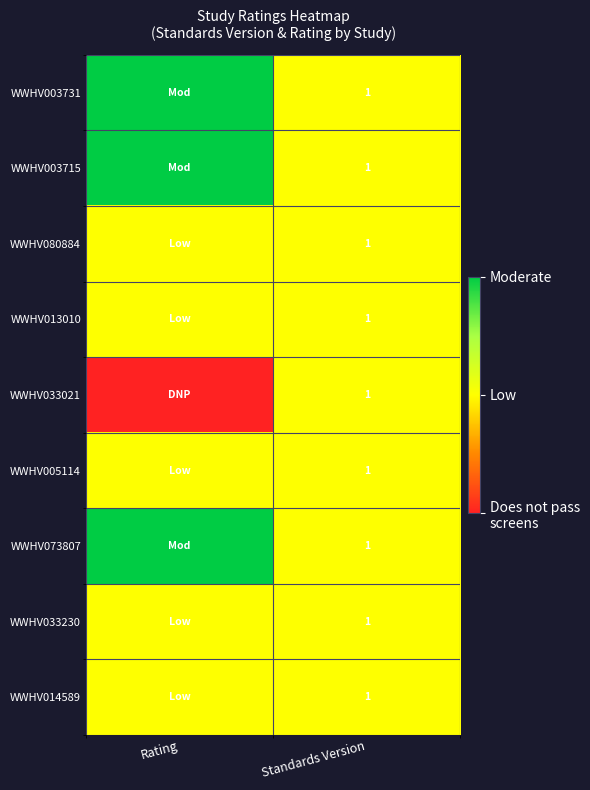

What is the total value across all series at Standards Version?

9